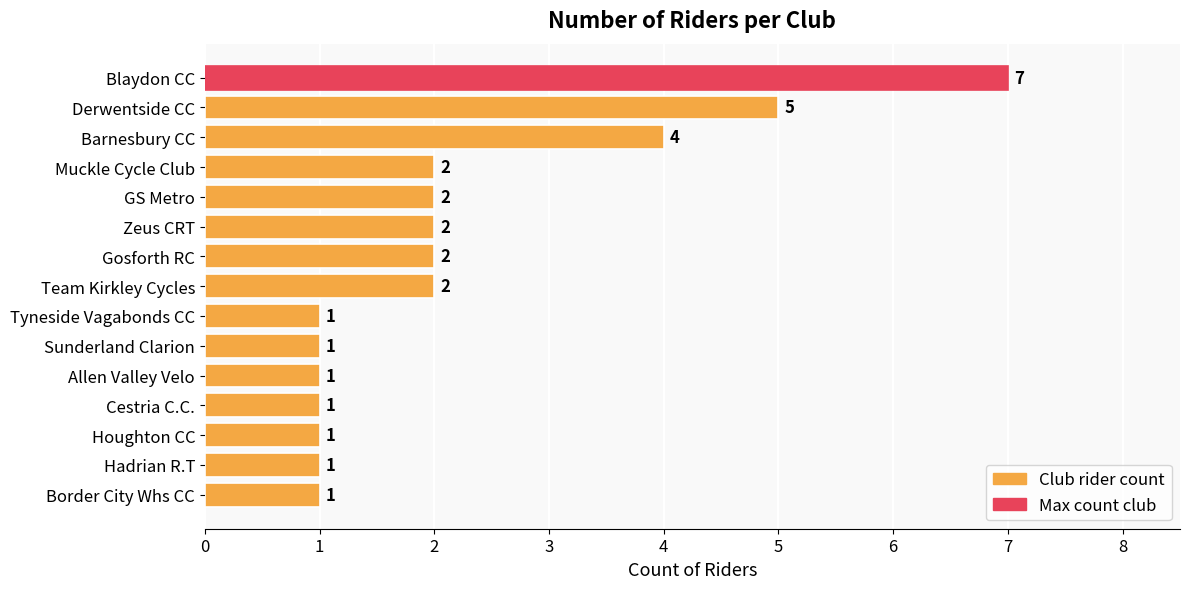

Read the value at Barnesbury CC.

4